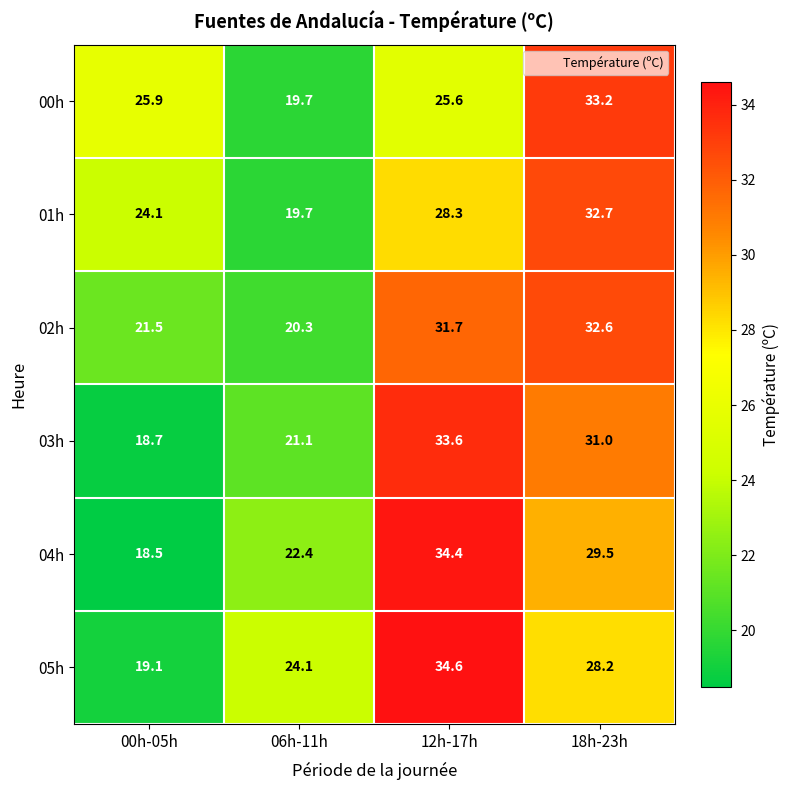

List the series in order of their peak value, highest first.

05h, 04h, 03h, 00h, 01h, 02h